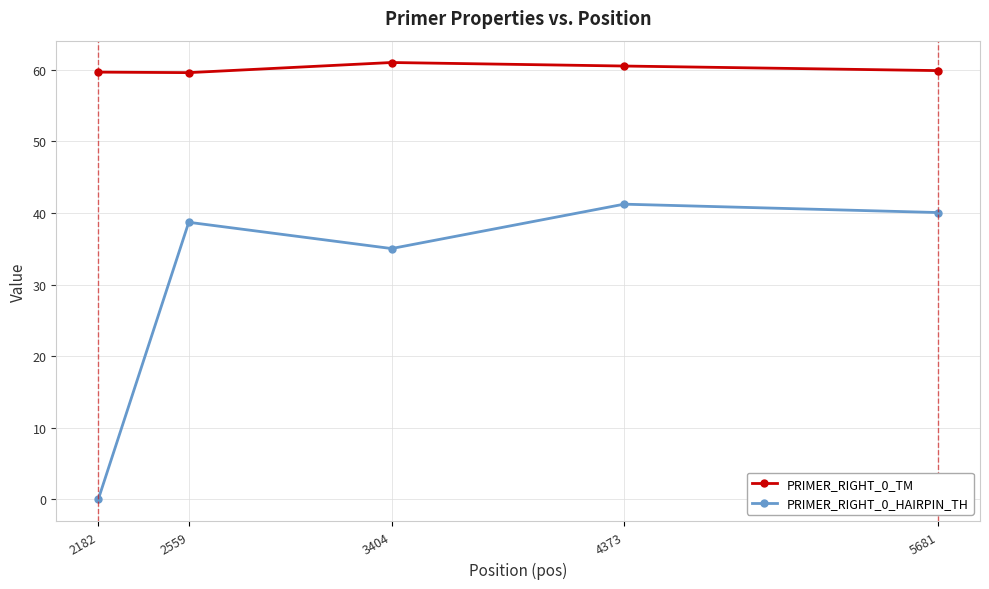

Which label corresponds to the smallest value in the chart?

2182